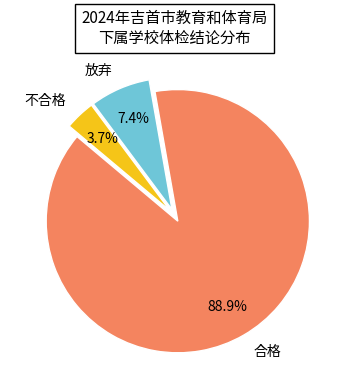

To the nearest percent, what is the difference between the largest and smallest slice percentages?

85%